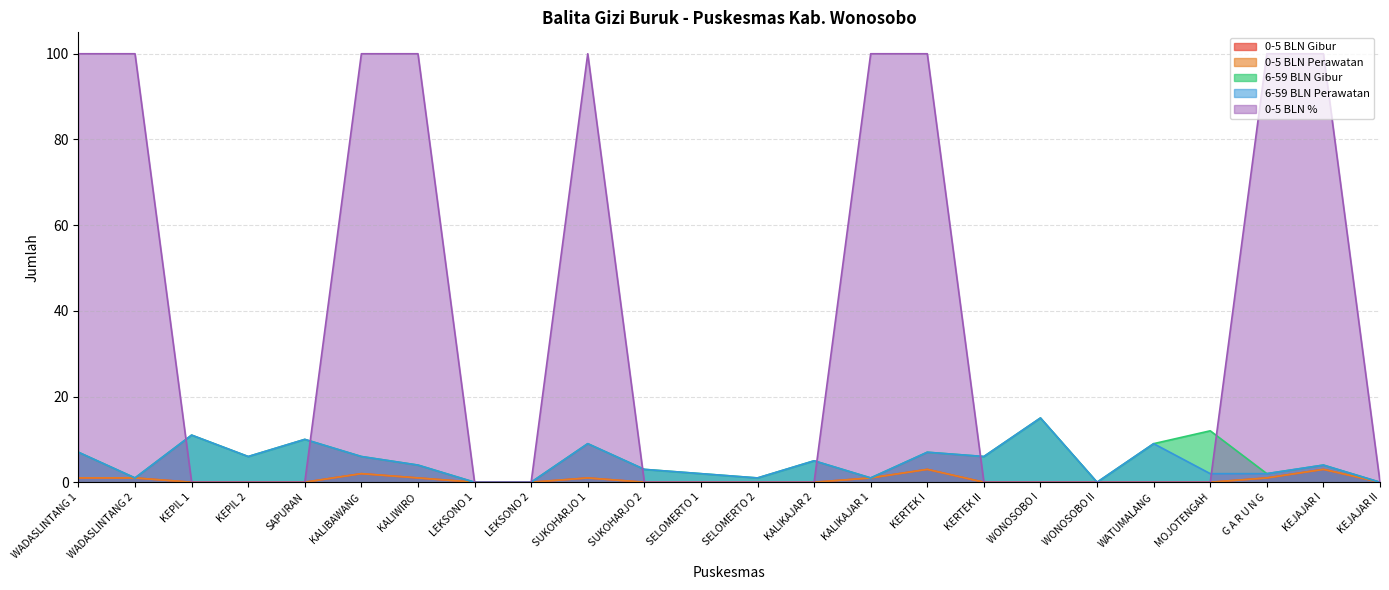

At how many categories does at least one series exceed 9?

13